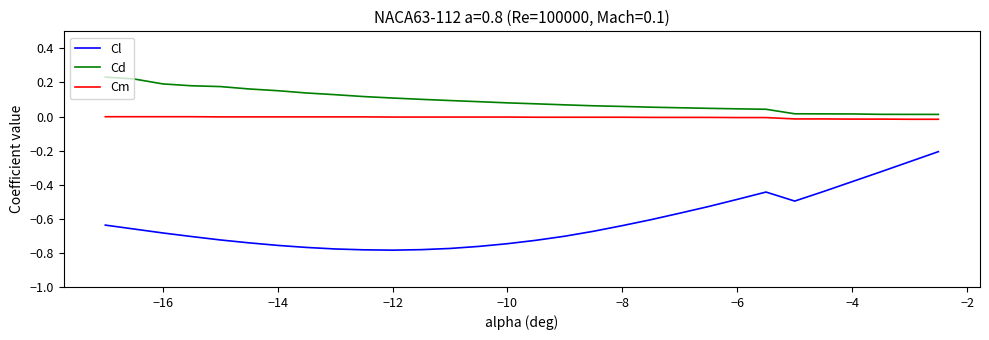

What are all the series names shown in the legend?

Cl, Cd, Cm